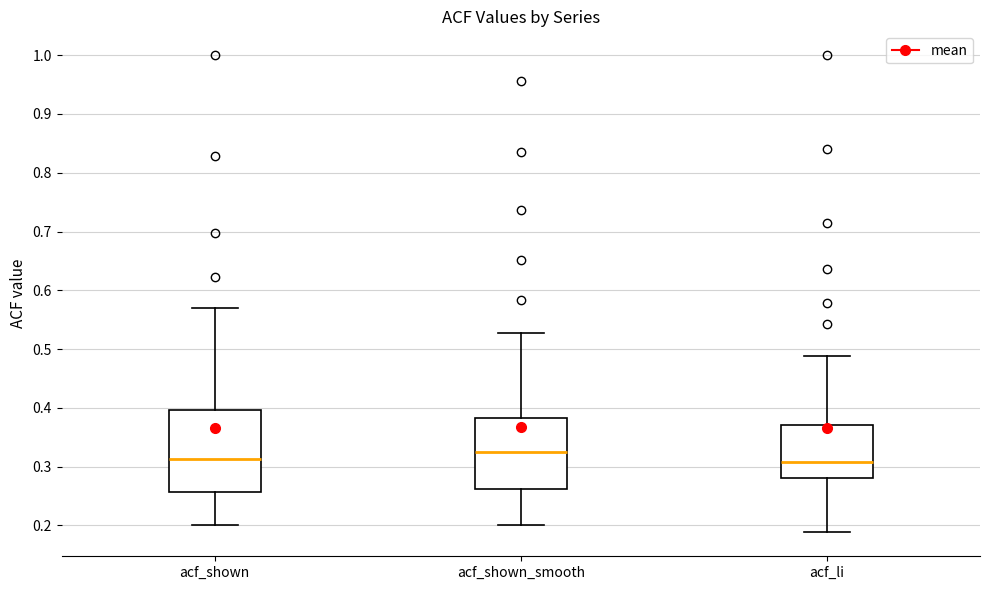

Where does the lower whisker of the box for acf_li end on the y-axis? The values are not printed on the chart, so give them approximately, as read against the axis.

0.19